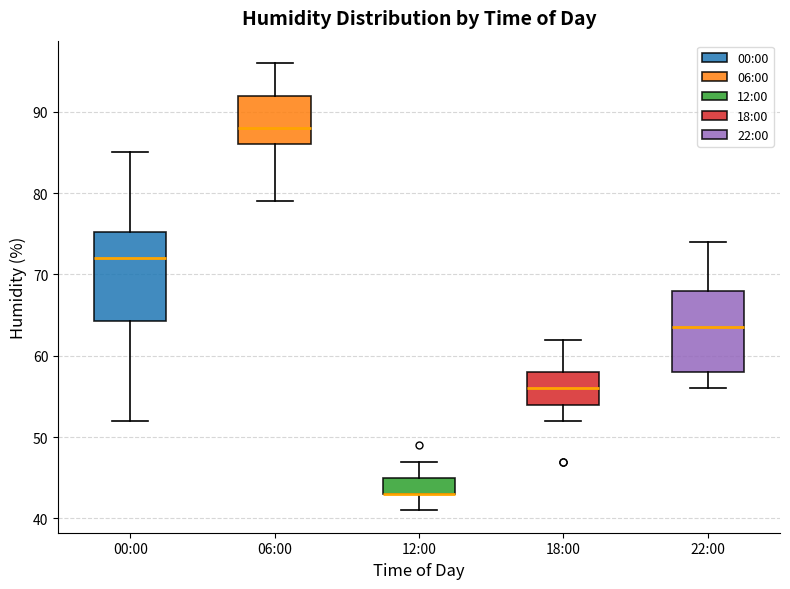

Reading left to right, transcribe this box plot: for each box, give where its median line is, the range the box spans, and where its two whiskers end, as read against the y-axis. The values are not printed on the chart, so give them approximately, as read against the axis.

00:00: median 72, box 64 to 75, whiskers 52 to 85
06:00: median 88, box 86 to 92, whiskers 79 to 96
12:00: median 43 (drawn on the box's lower edge), box 43 to 45, whiskers 41 to 47
18:00: median 56, box 54 to 58, whiskers 52 to 62
22:00: median 64, box 58 to 68, whiskers 56 to 74